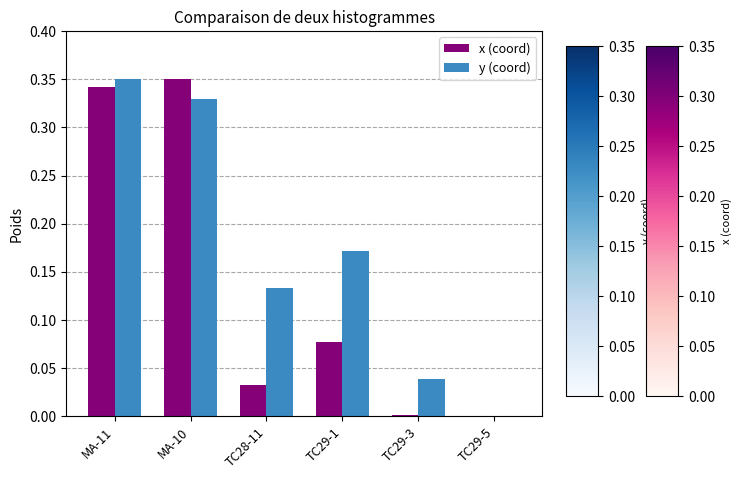

How many groups of bars are there?

6